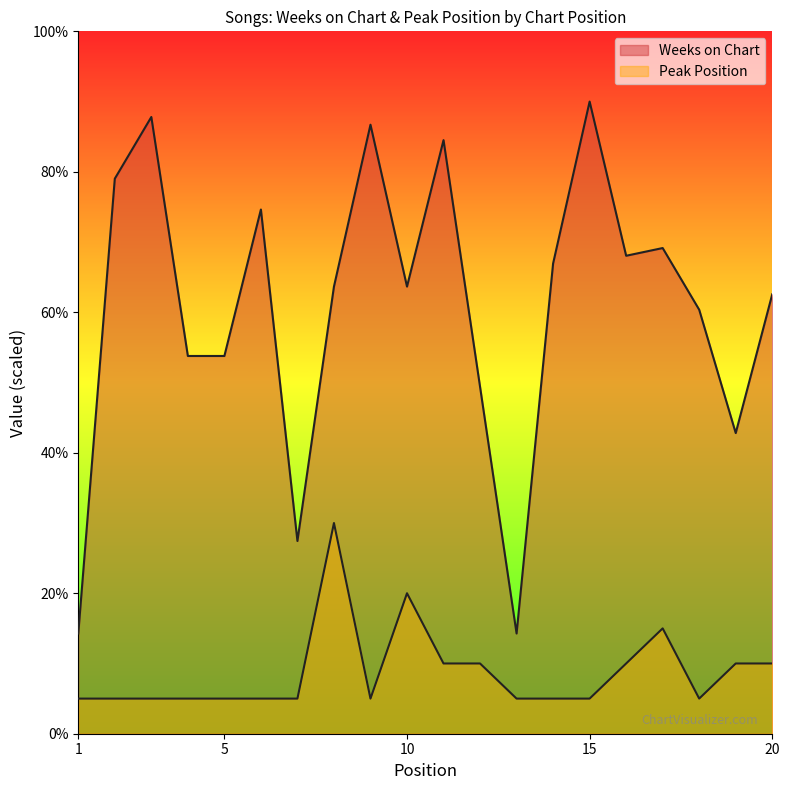

What is the sum of all Weeks on Chart values?

1212.8